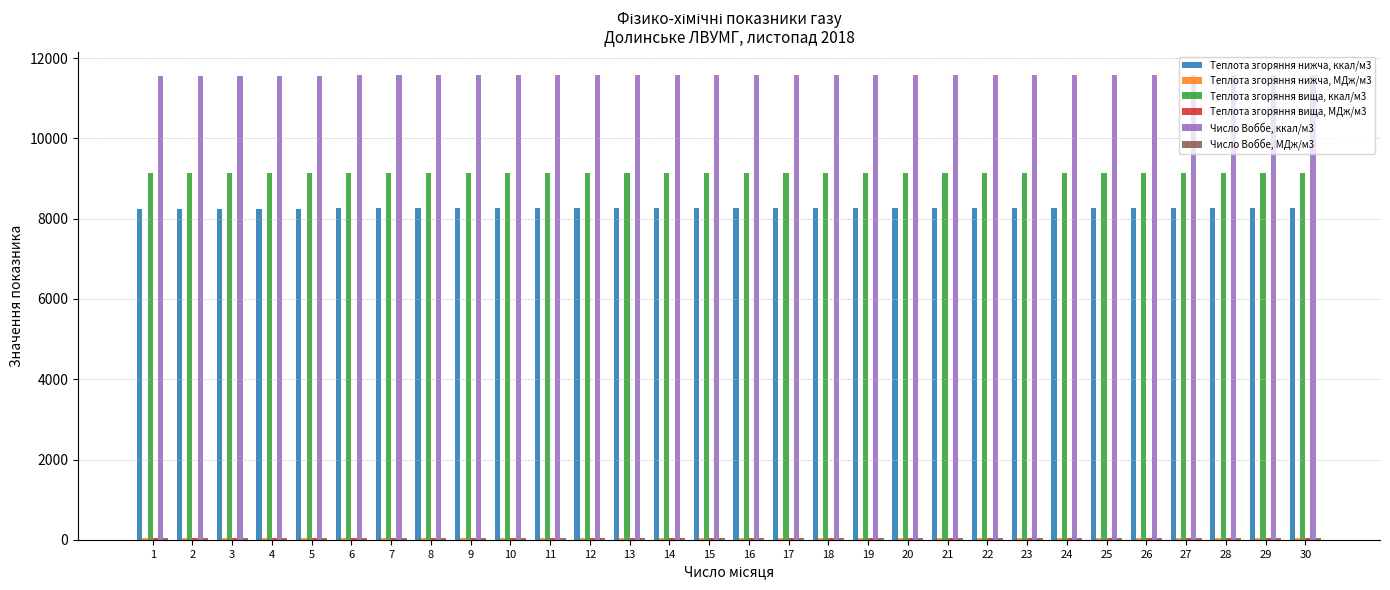

What is the total value across all series at 30?

29093.3